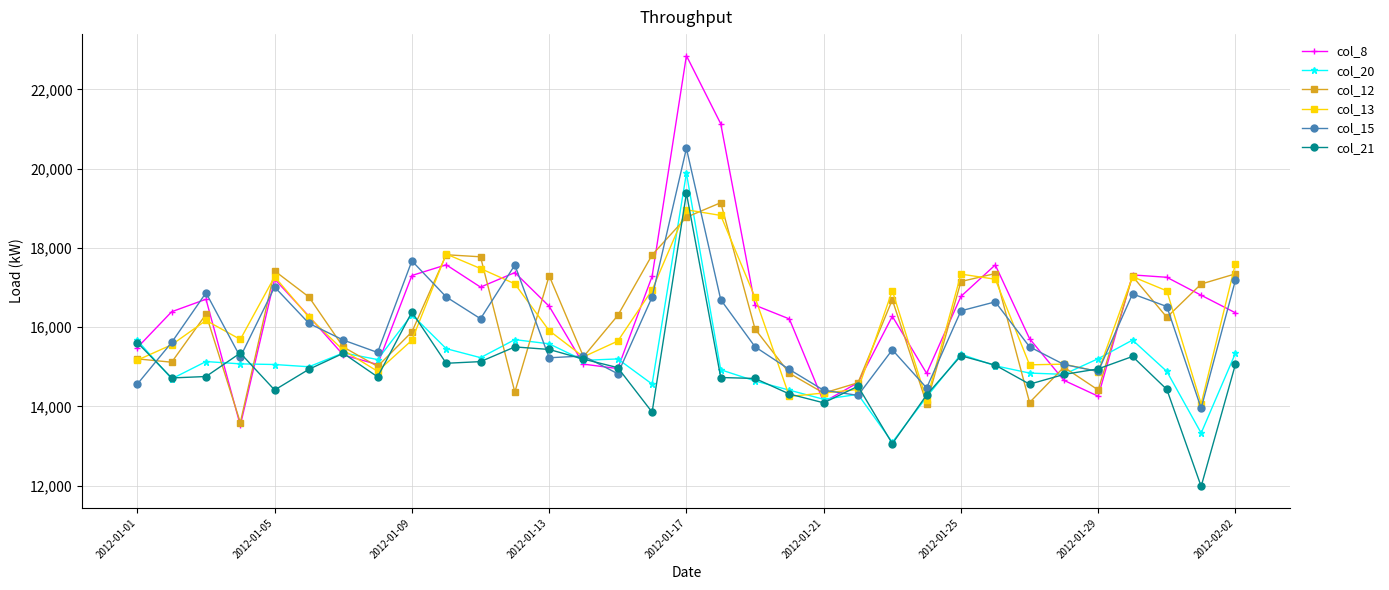

What is the value of the col_21 point at the 16th from the left?

13856